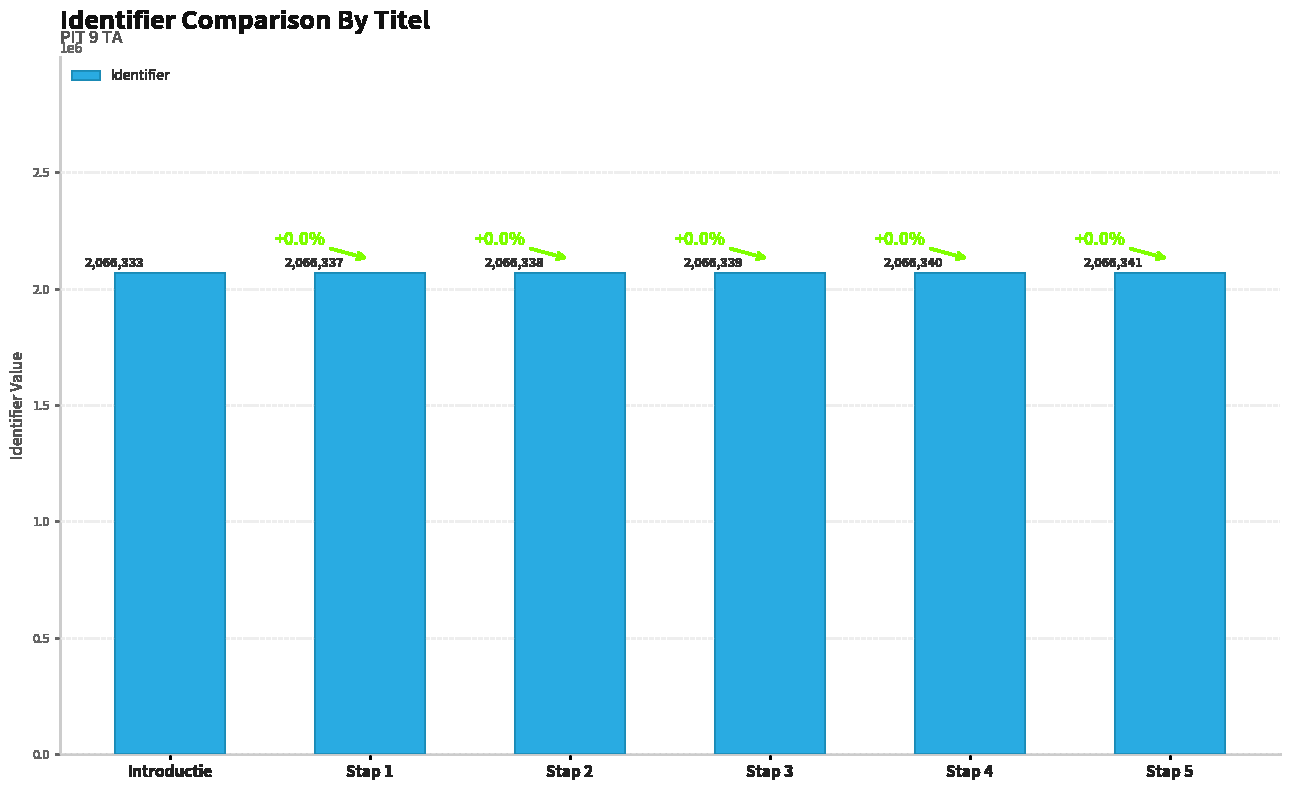

True or false: the data shows 3651152 at Stap 2.

False